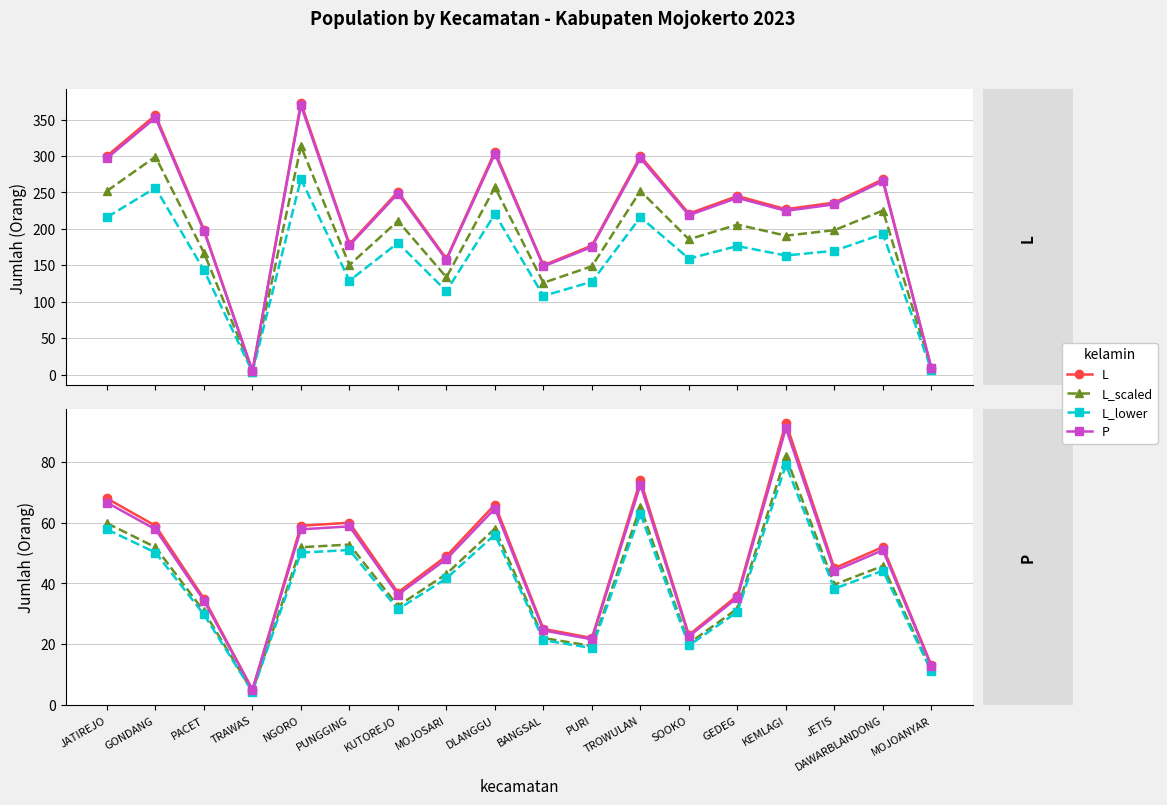

What is the difference between the P (total) values at GEDEG and JATIREJO?

32.0